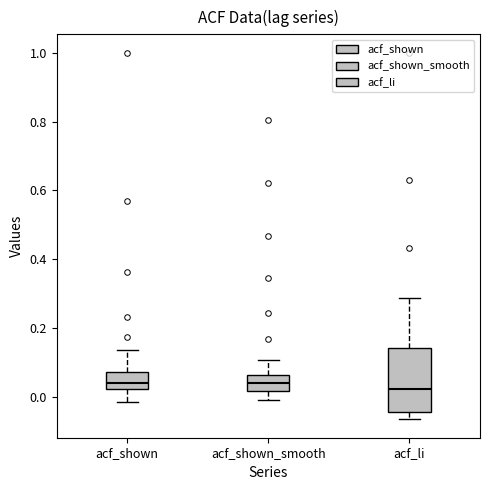

Reading left to right, read every box against the y-axis: the position of its median line, the range the box covers, and the ends of its whiskers. The values are not printed on the chart, so give them approximately, as read against the axis.

acf_shown: median 0.04, box 0.02 to 0.08, whiskers -0.02 to 0.14
acf_shown_smooth: median 0.04, box 0.02 to 0.06, whiskers 0.00 to 0.10
acf_li: median 0.02, box -0.04 to 0.14, whiskers -0.06 to 0.28